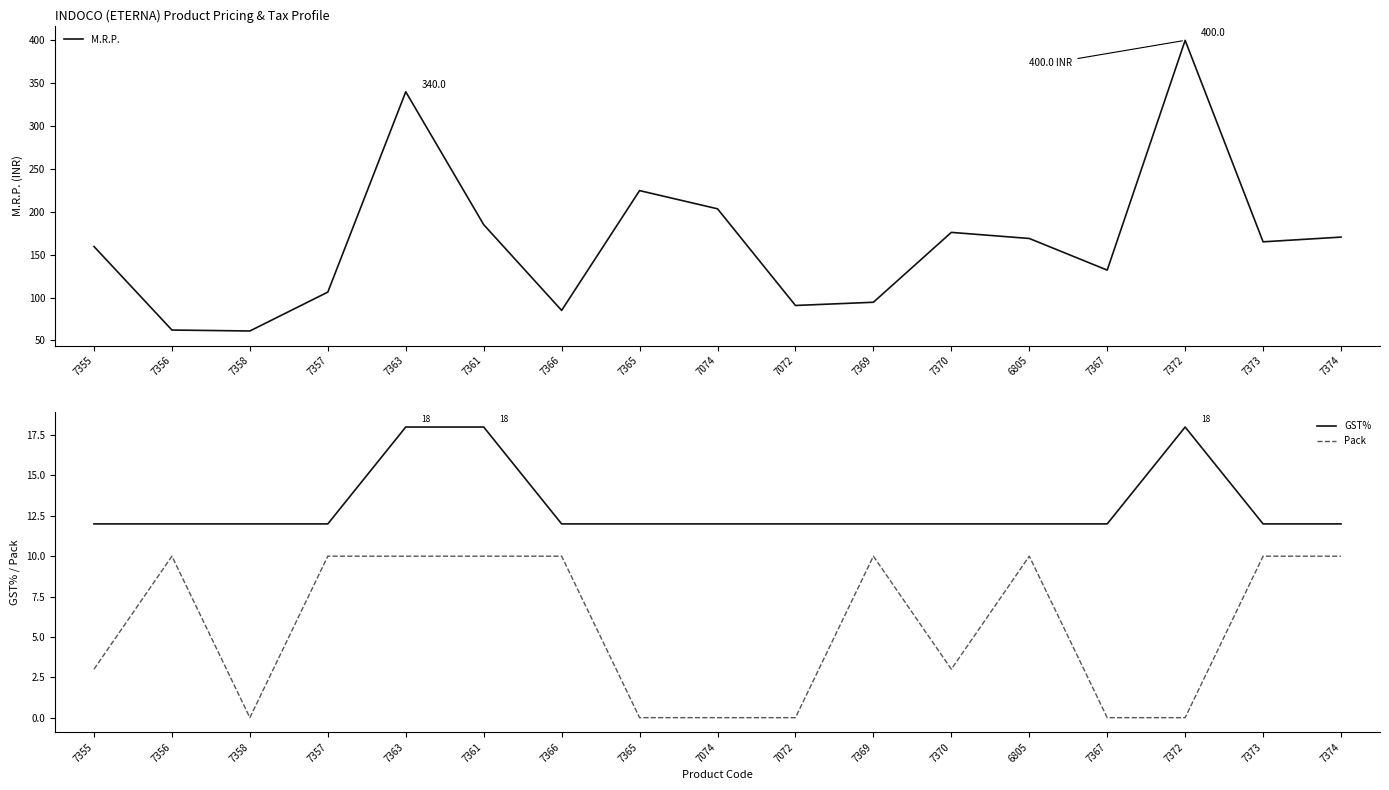

True or false: Pack  and M.R.P. cross at least once.

False